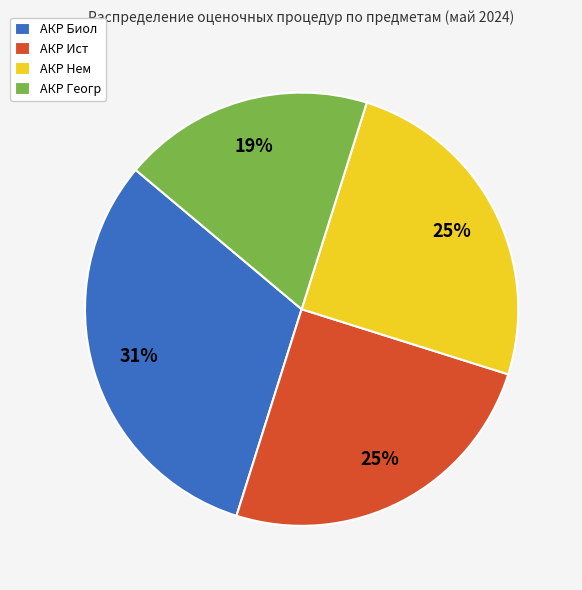

How many segments does this pie chart have?

4